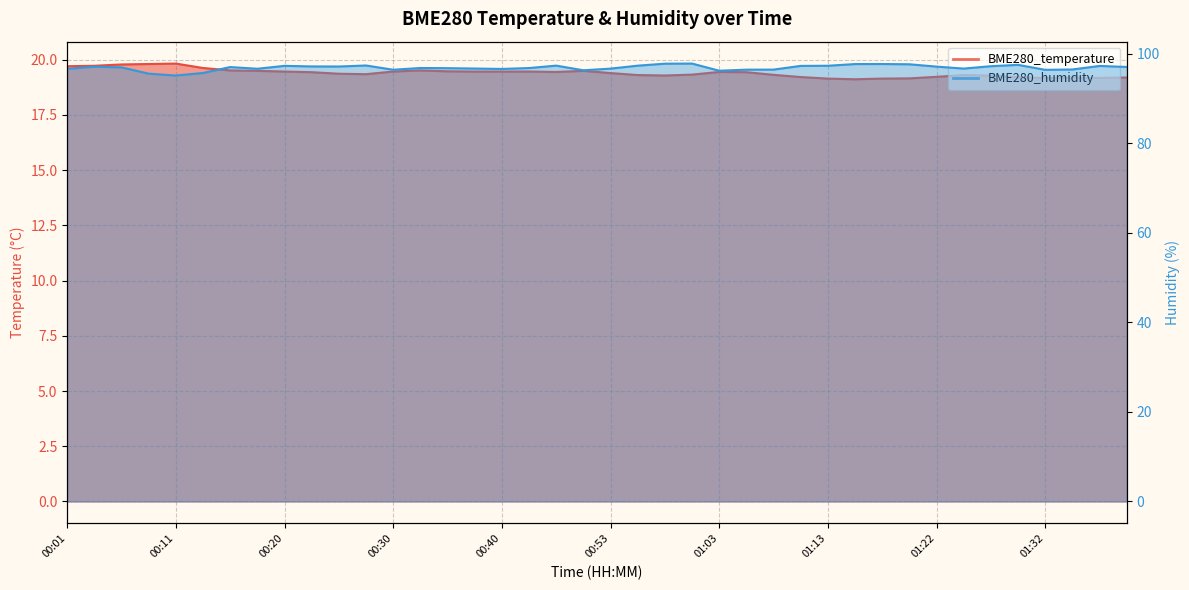

True or false: BME280_temperature has more than 1 interior local peaks.

True